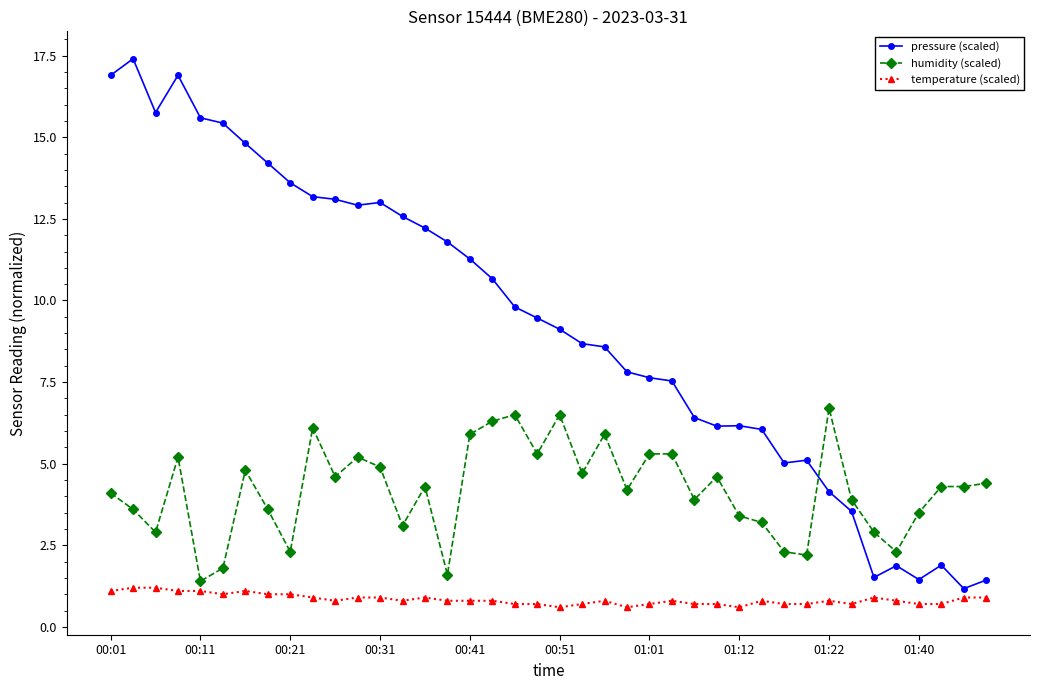

What is the difference between the maximum and minimum values in the pressure (scaled) series?

16.2